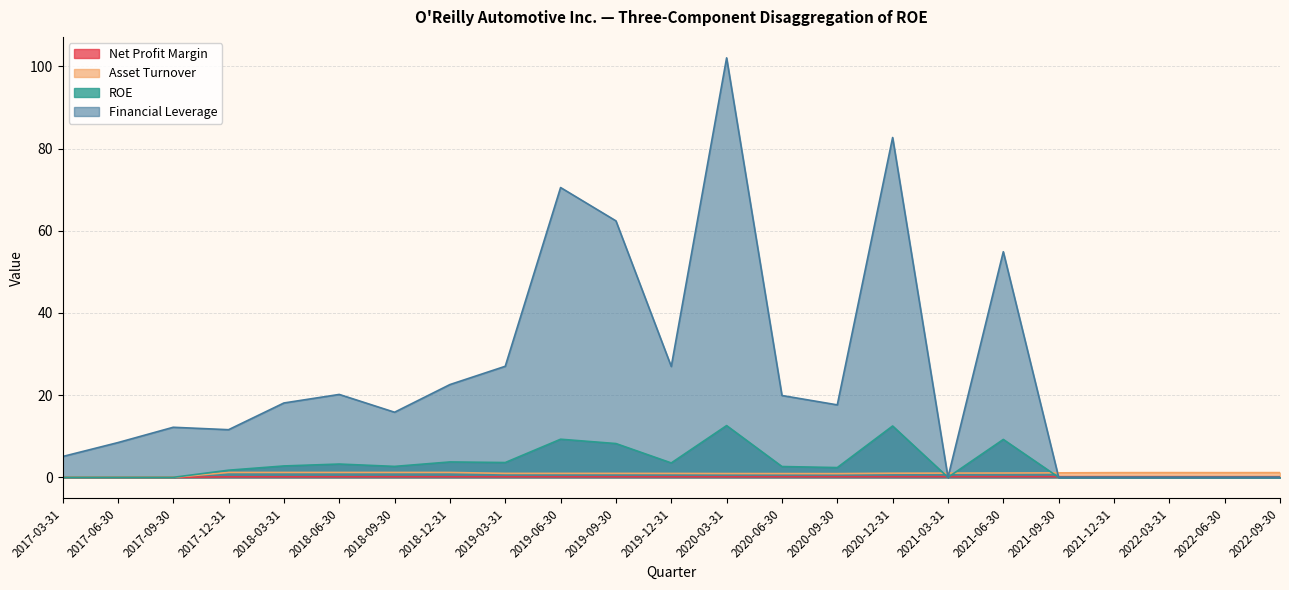

At which category does ROE reach its first local peak?

2018-06-30